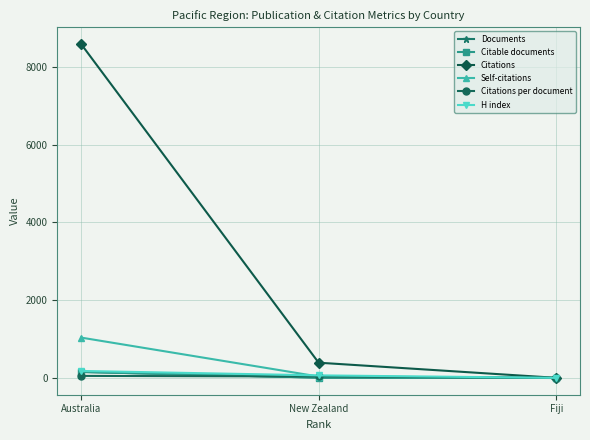

The value of Citations per document at New Zealand is 39.4. True or false?

True